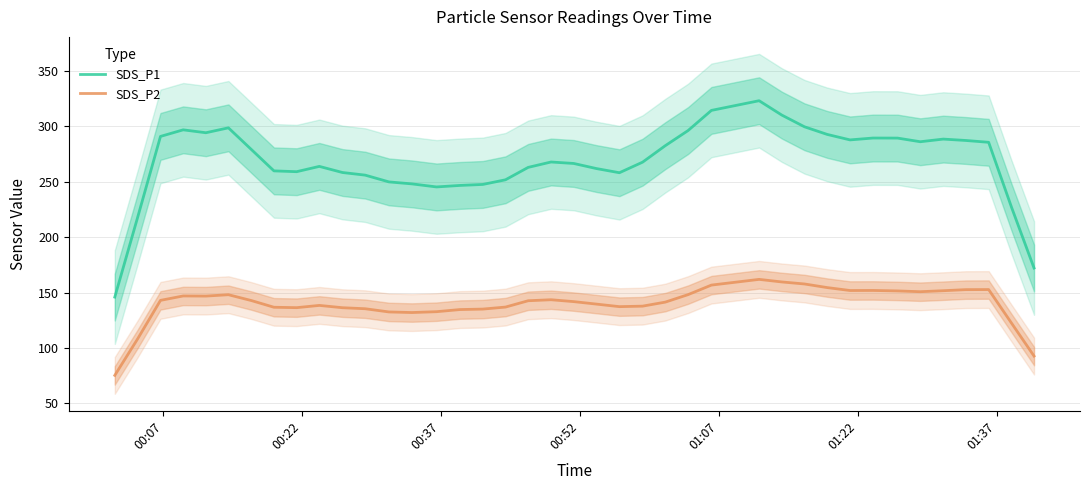

True or false: SDS_P2 and SDS_P1 cross at least once.

False